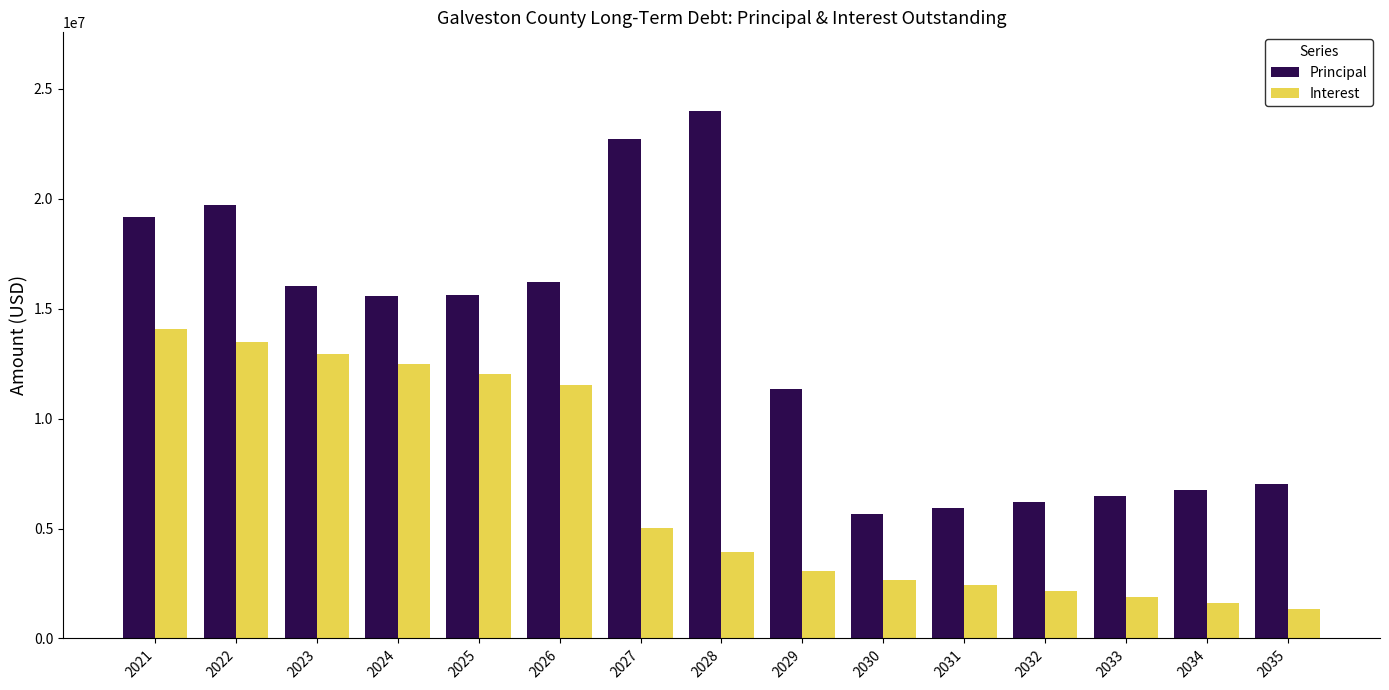

Read the Interest value at 2027.

5041471.1